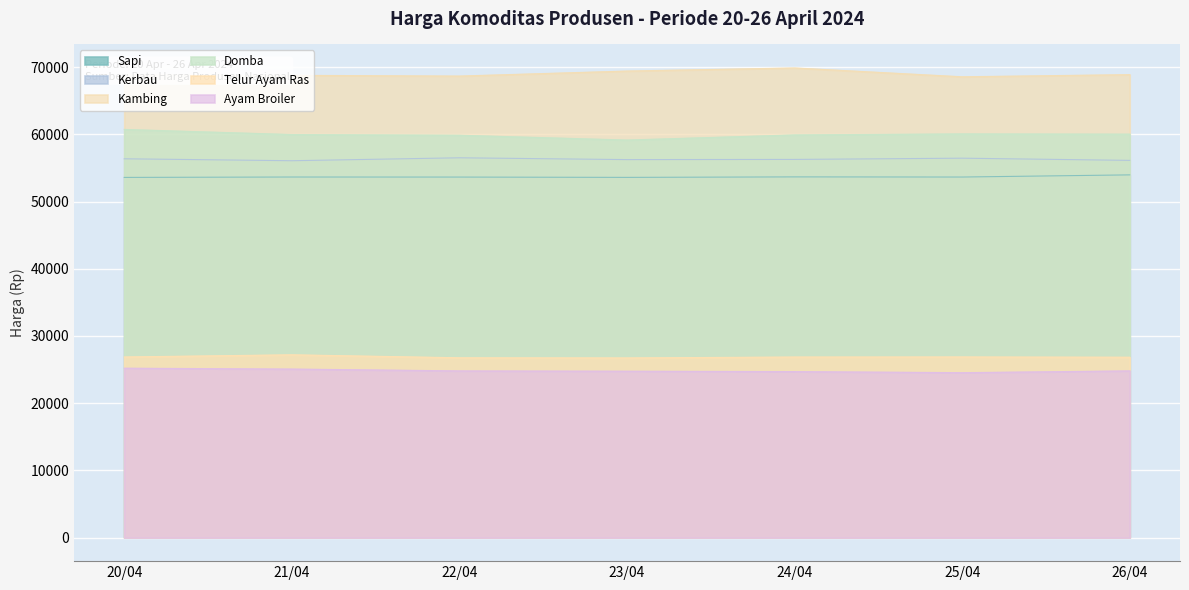

At which category is the sum across all series the highest?

20/04